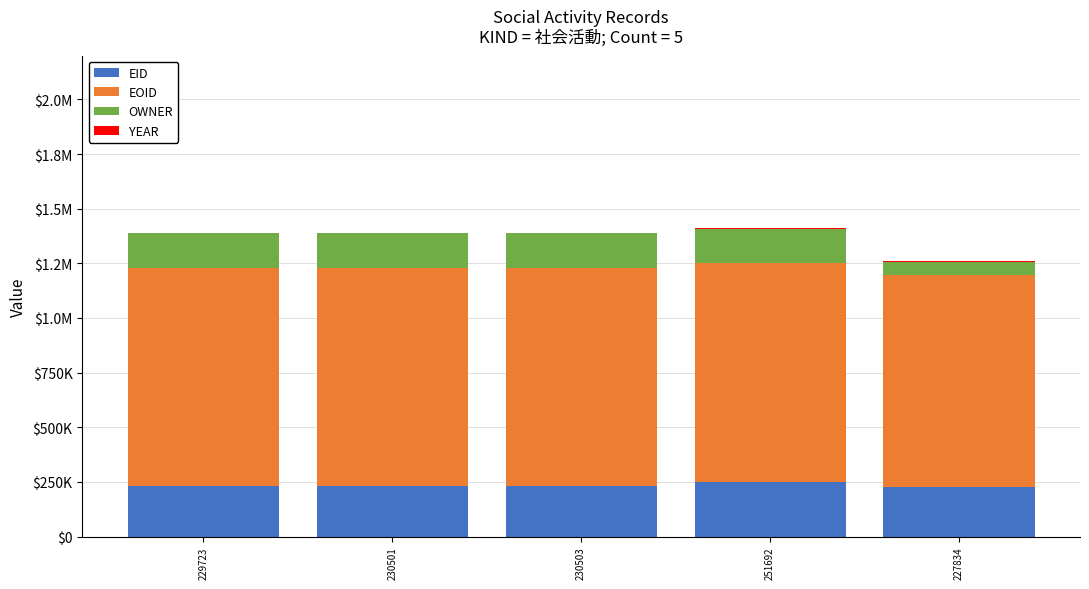

Are the bars grouped side by side (vs. stacked)?

No